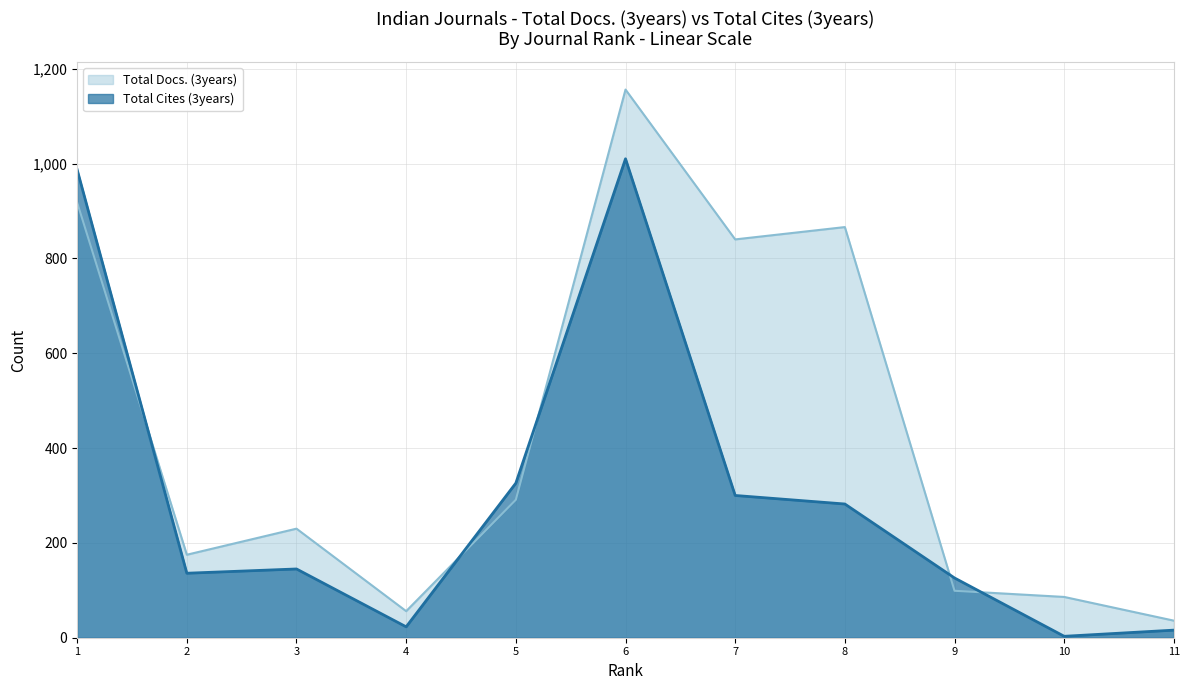

Which series has the largest range (max minus min)?

Total Docs. (3years)